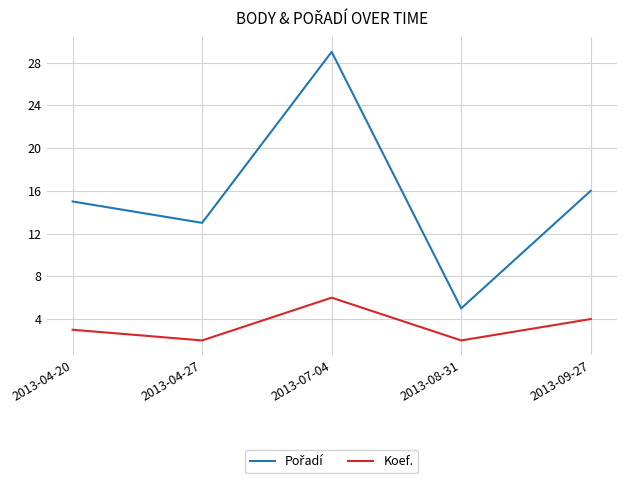

What is the difference between the highest and lowest values at 2013-04-27?

11